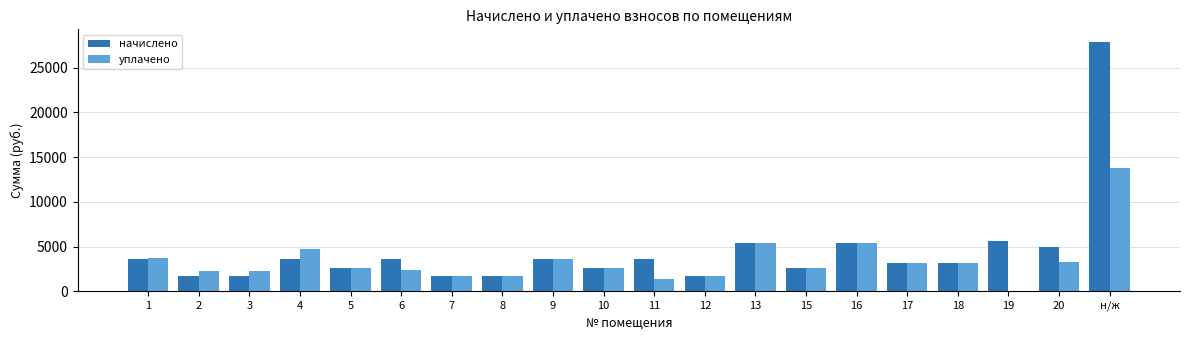

The уплачено series shows 8186.4 at 16. True or false?

False